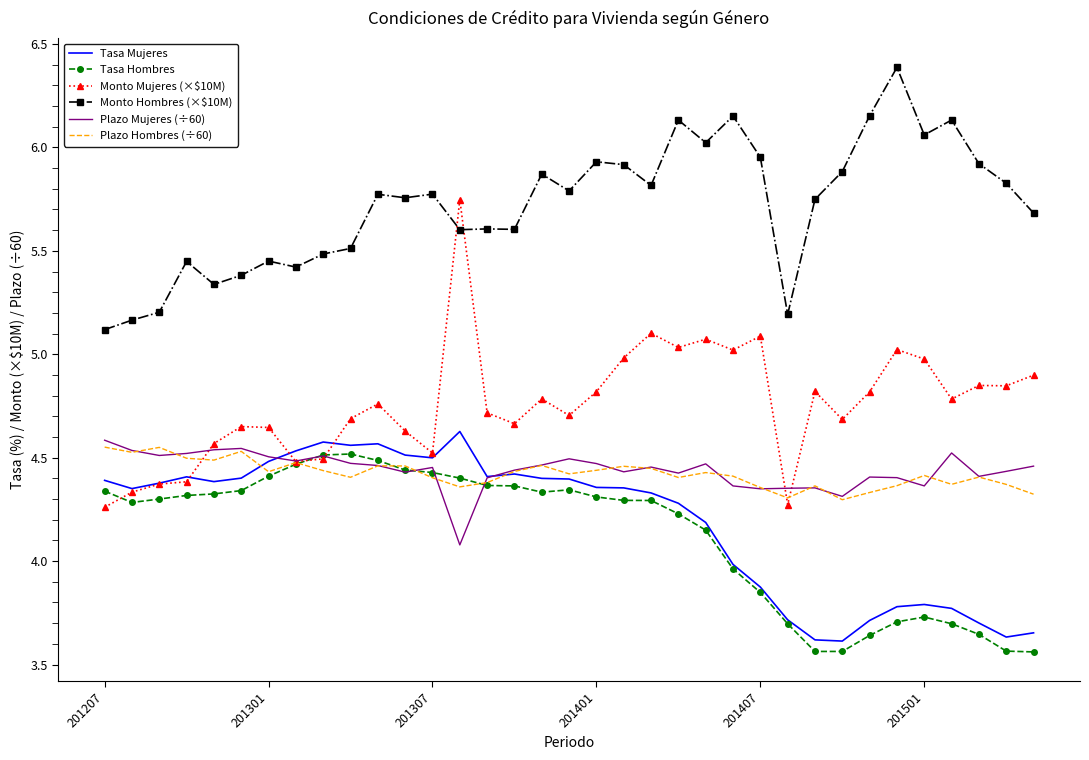

True or false: Monto Hombres (×$10M) and Tasa Hombres intersect in this chart.

False